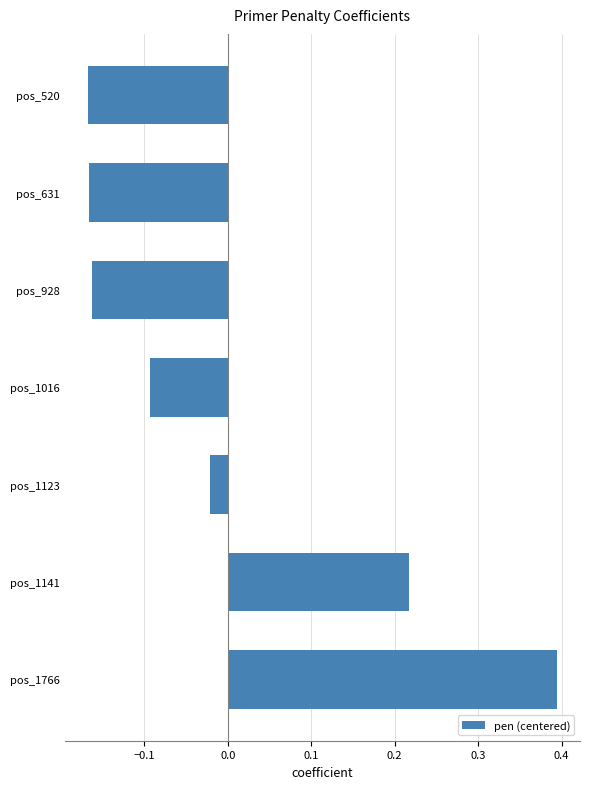

How many values are below zero?

5